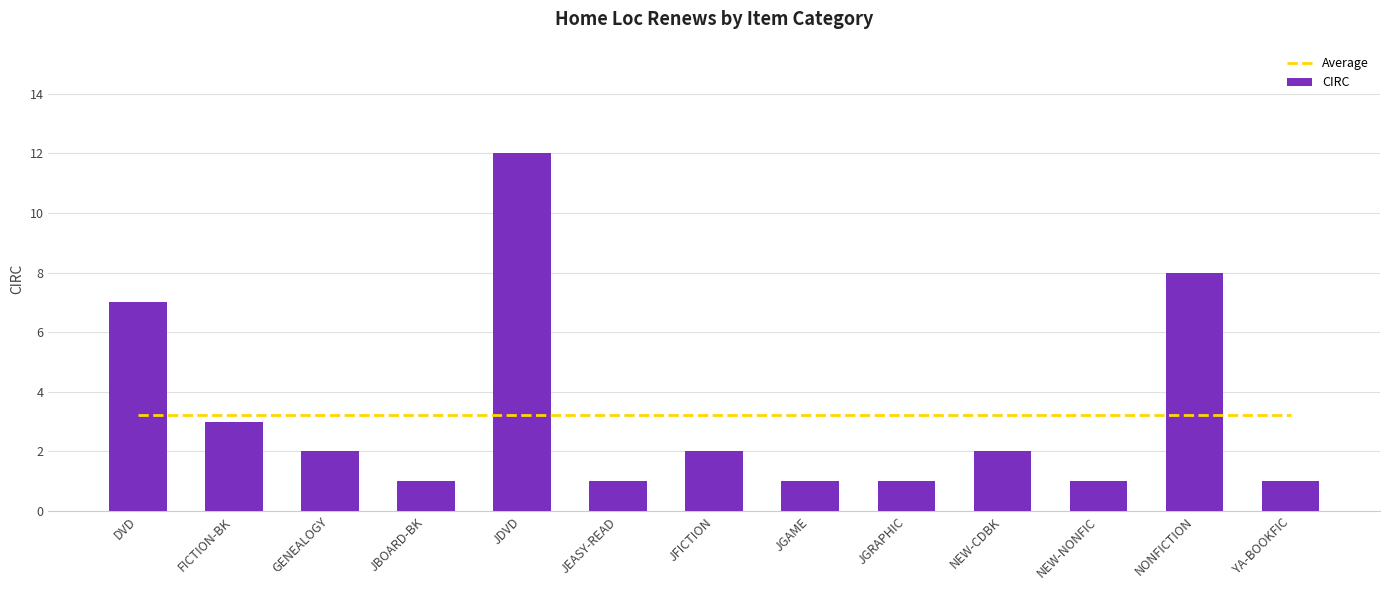

At which category does the chart reach its minimum across all series?

JBOARD-BK